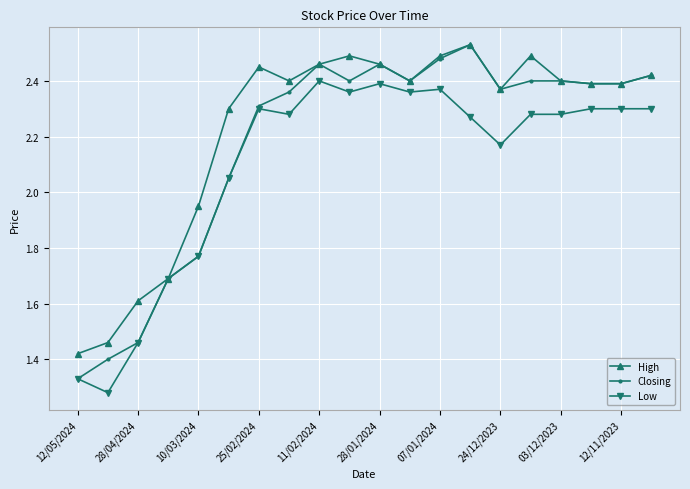

What is the average value of the Low series?

2.1